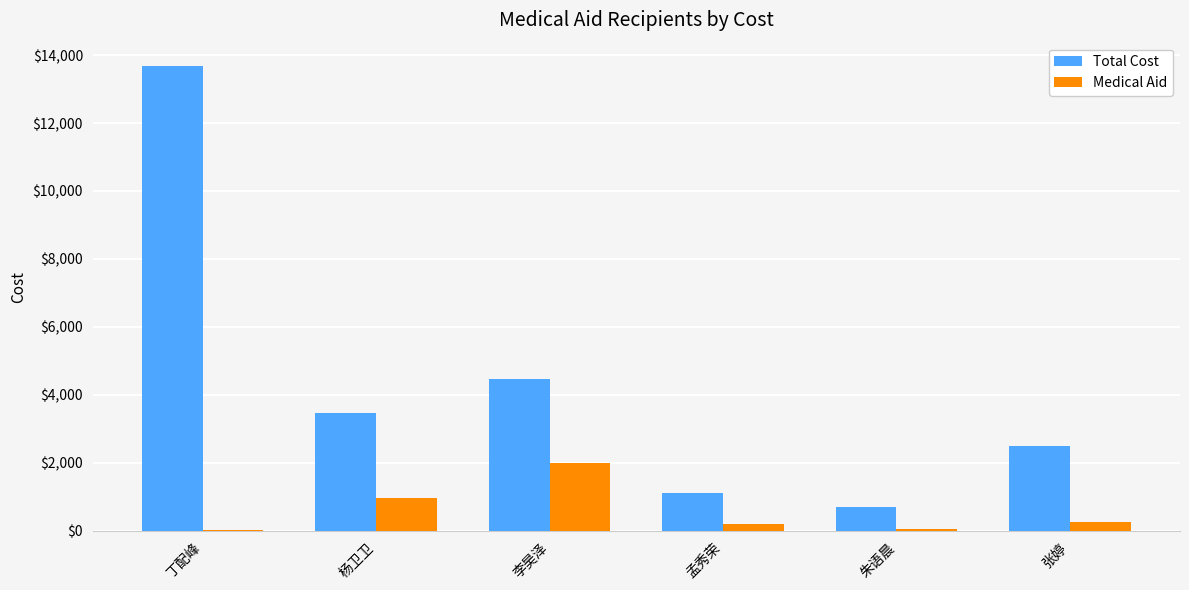

Between 李昊泽 and 孟秀荣, which series saw the biggest shift?

Total Cost